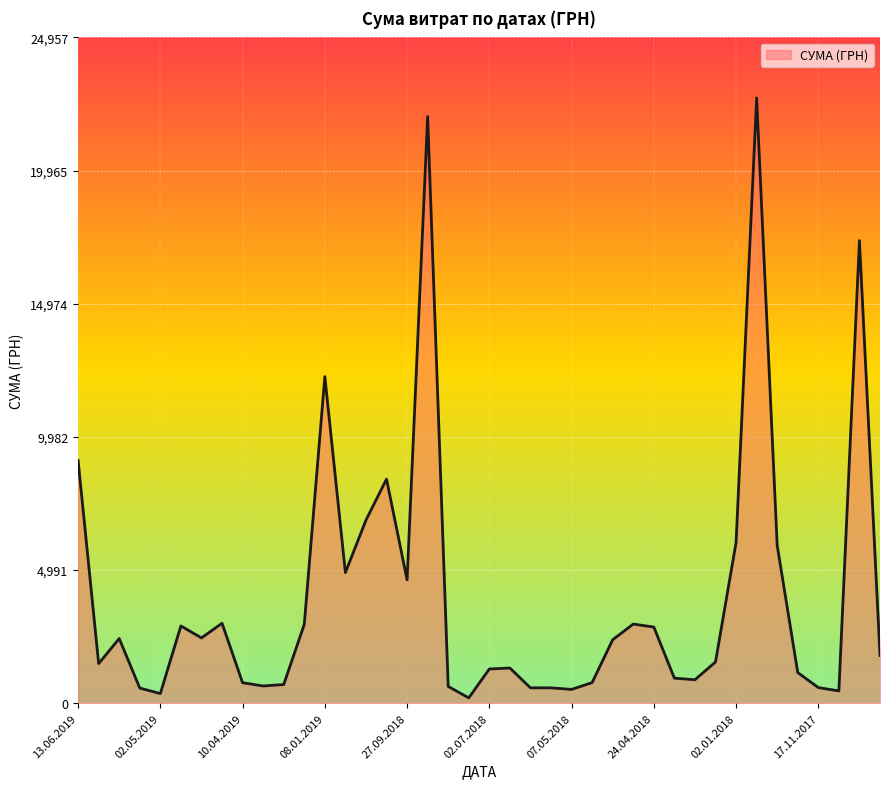

What is the difference between the maximum and minimum values?

22488.3